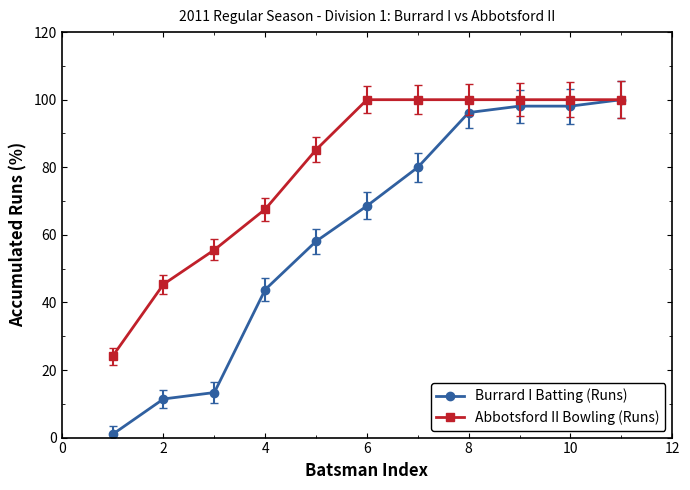

Which series has the largest total across all categories?

Abbotsford II Bowling (Runs)